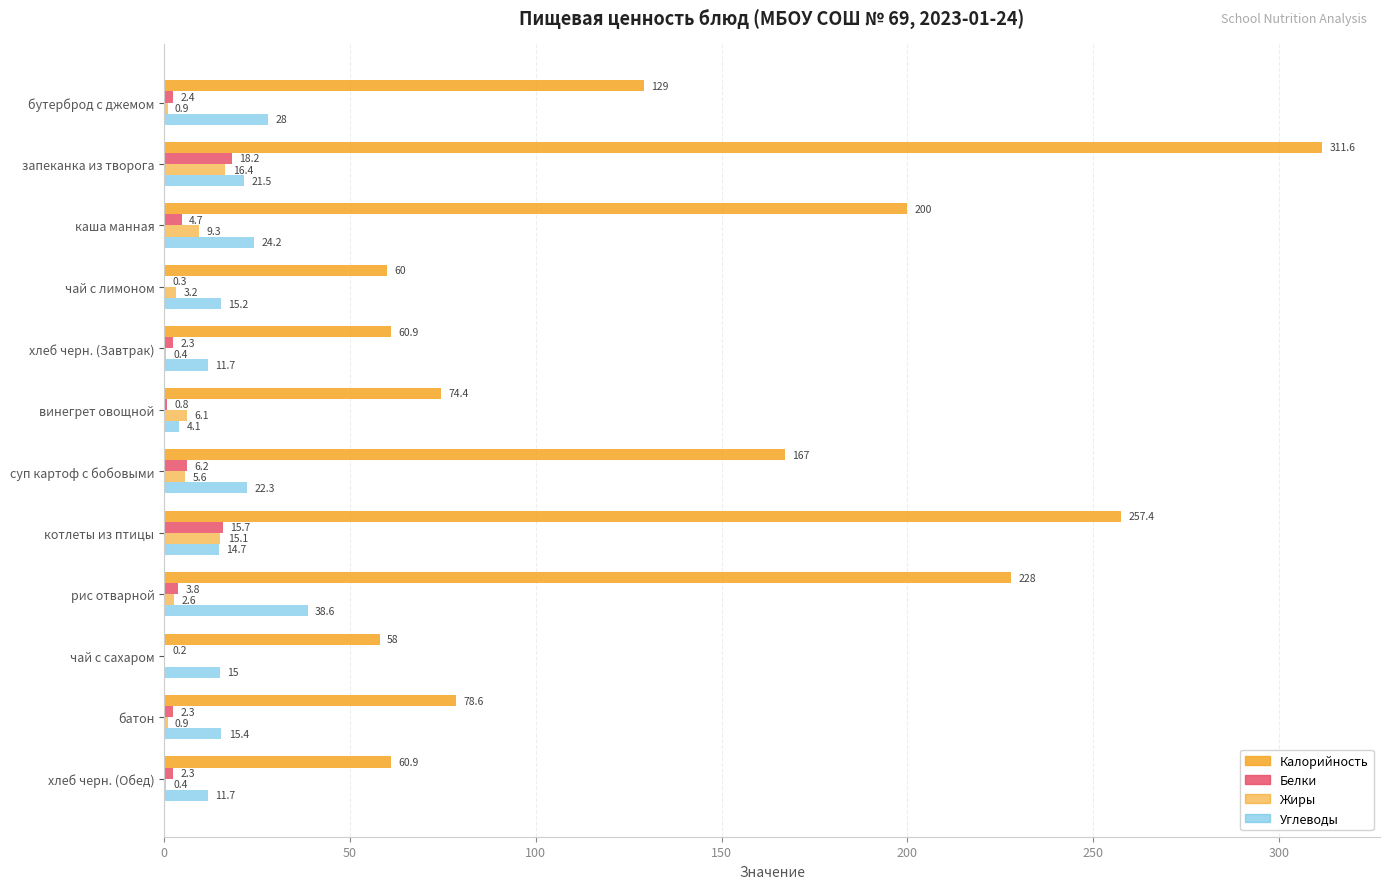

At how many categories does at least one series exceed 309?

1